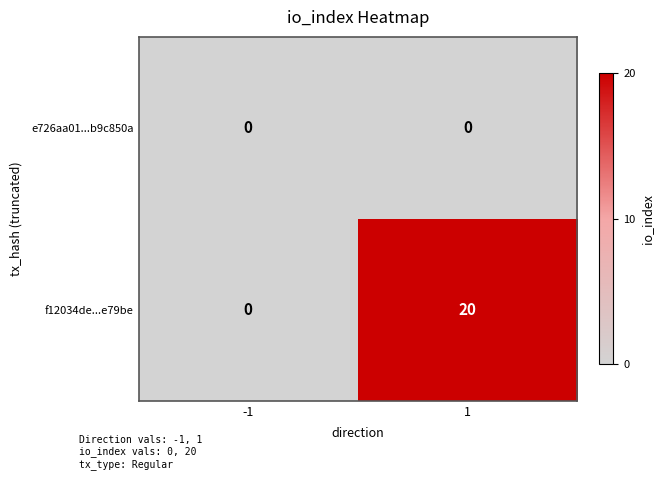

Reading left to right, what are all the values shown in this chart?

e726aa01...b9c850a: -1=0	1=0
f12034de...e79be: -1=0	1=20